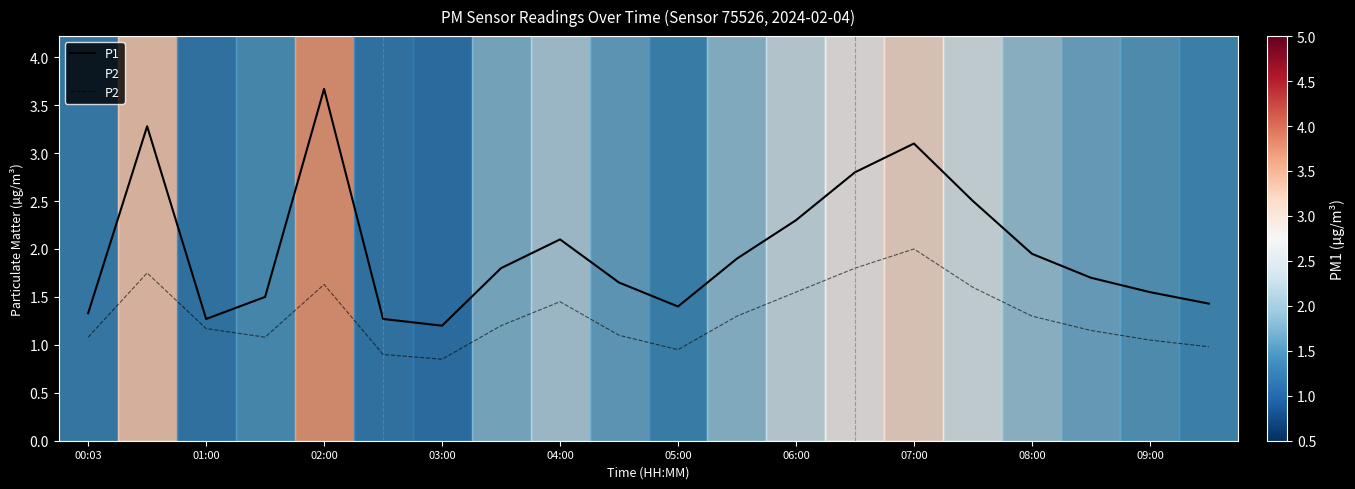

True or false: P1 and P2 intersect in this chart.

False